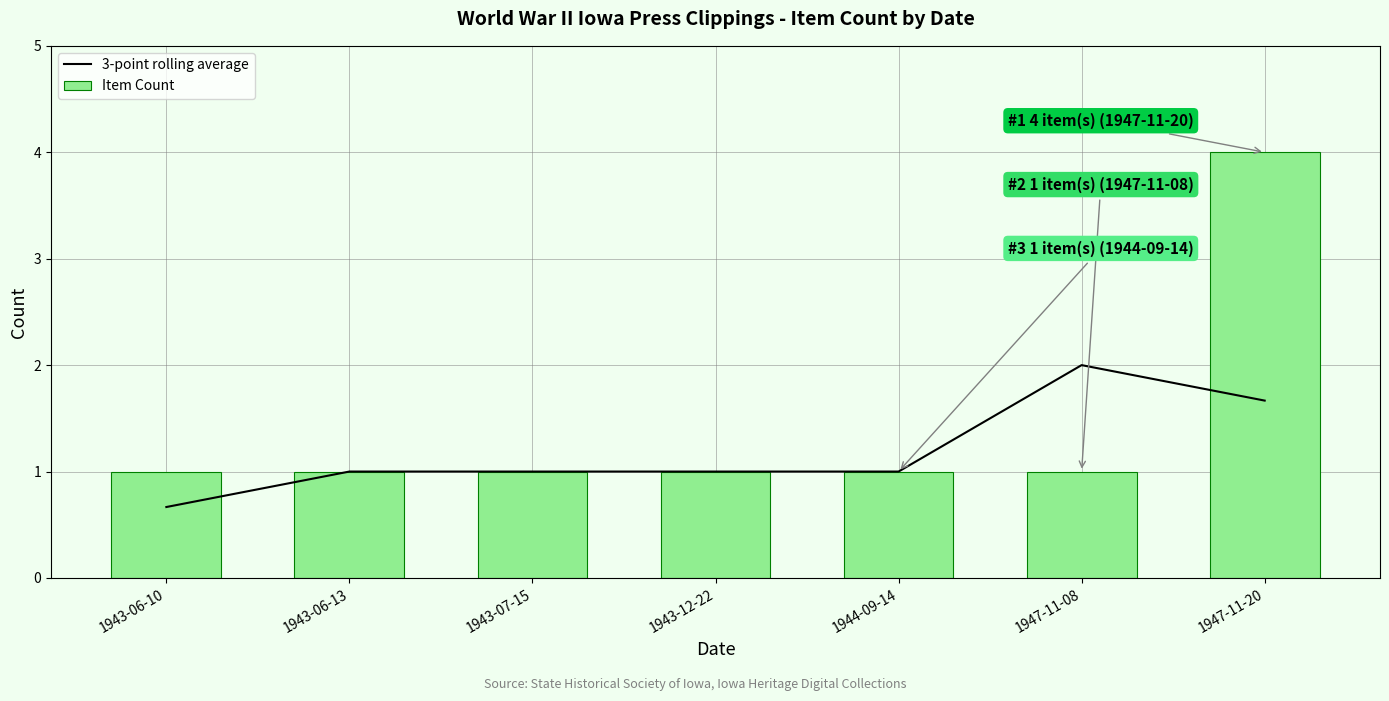

The value of 3-point rolling average at 1944-09-14 is 1.0. True or false?

True